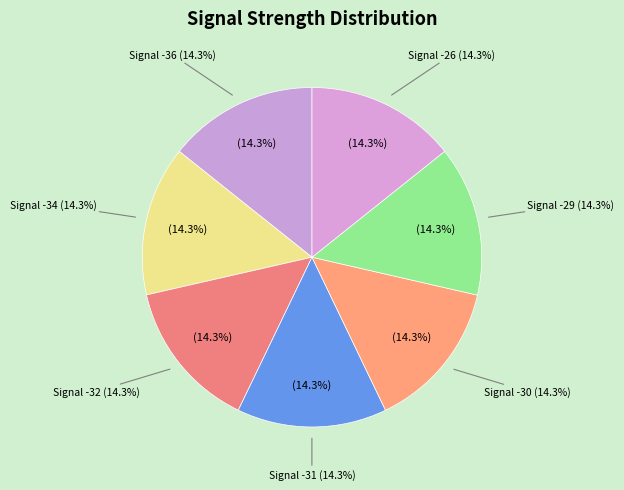

To the nearest percent, what portion does -30 represent?

14%